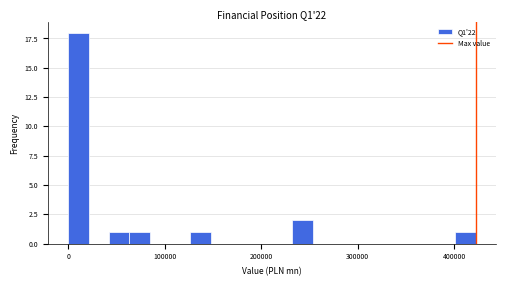

Read against the x-axis, roughly where is the centre of the tallest bar?

10000